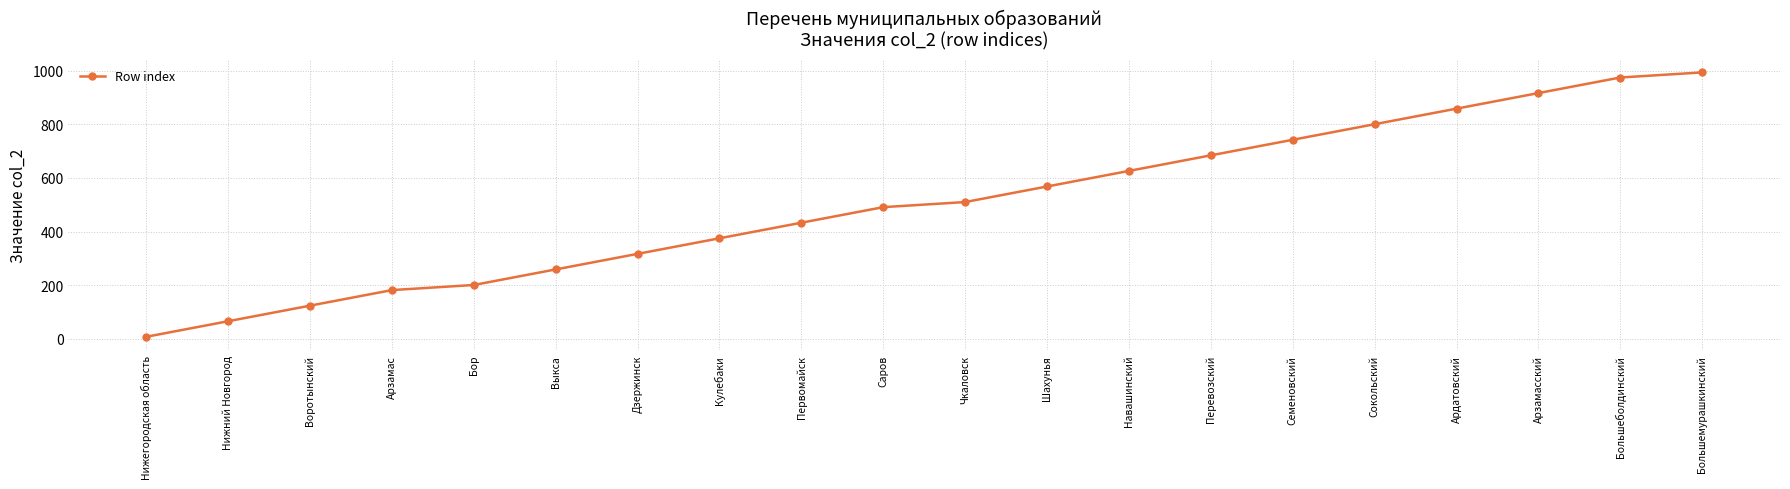

List the labels in order of value, largest first.

Большемурашкинский, Большеболдинский, Арзамасский, Ардатовский, Сокольский, Семеновский, Перевозский, Навашинский, Шахунья, Чкаловск, Саров, Первомайск, Кулебаки, Дзержинск, Выкса, Бор, Арзамас, Воротынский, Нижний Новгород, Нижегородская область